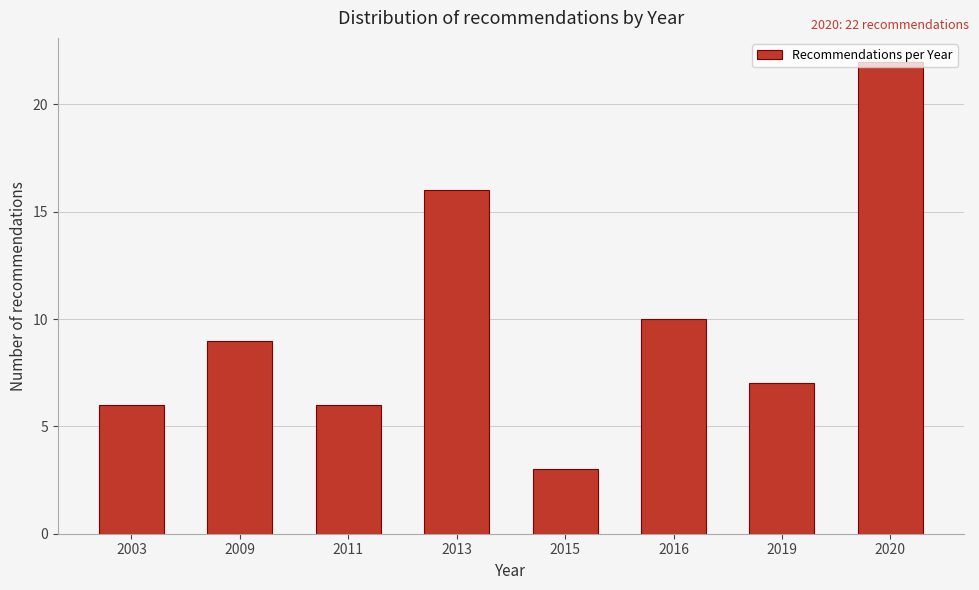

What is the approximate value at 2011?

6